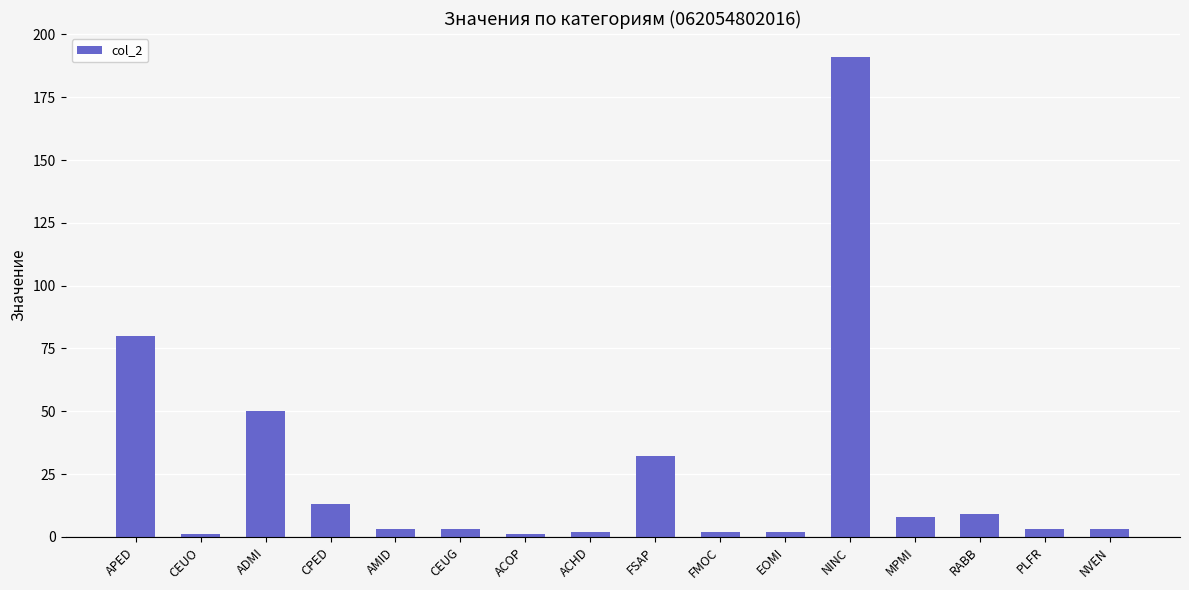

What is the difference between the values at PLFR and NINC?

188